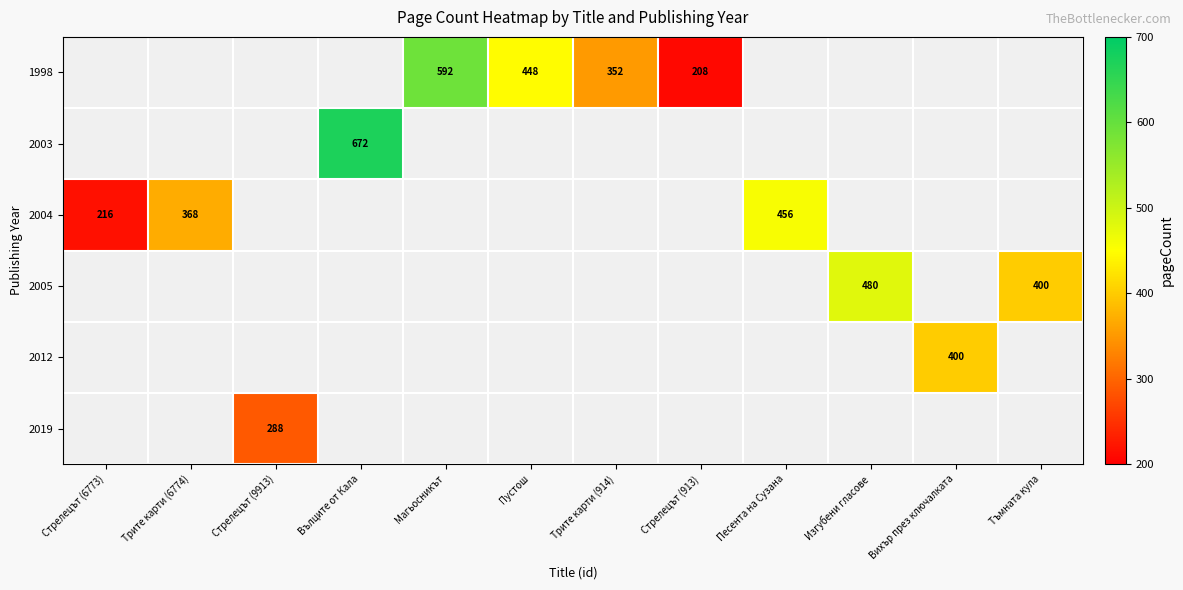

True or false: 2003 has a value of 222 at Вълците от Кала.

False